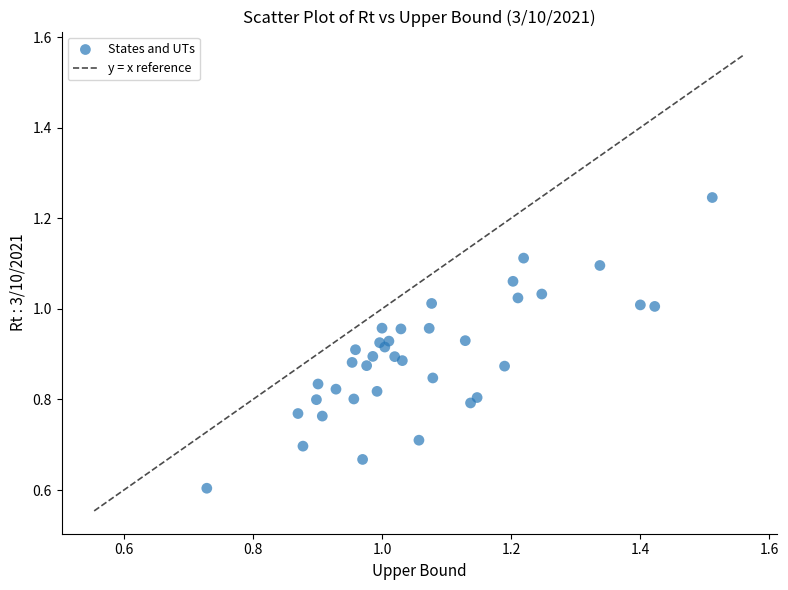

What Y value in the scatter plot is closest to 0?

0.6